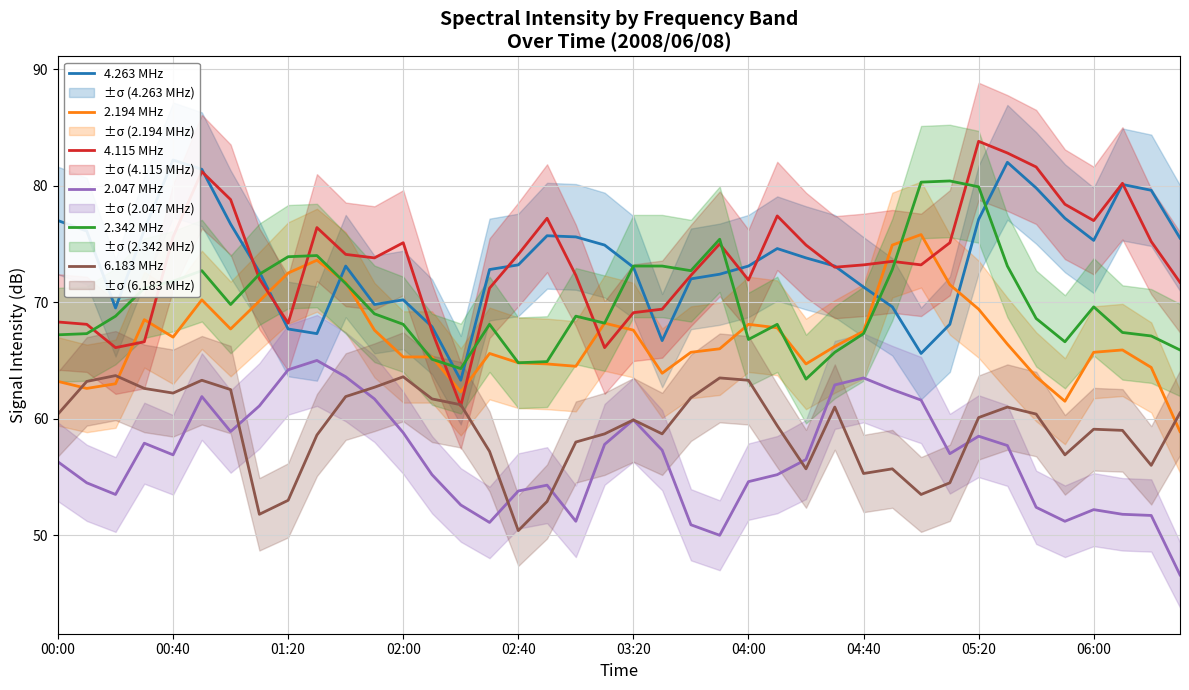

True or false: 2.194 MHz and 2.047 MHz cross at least once.

False